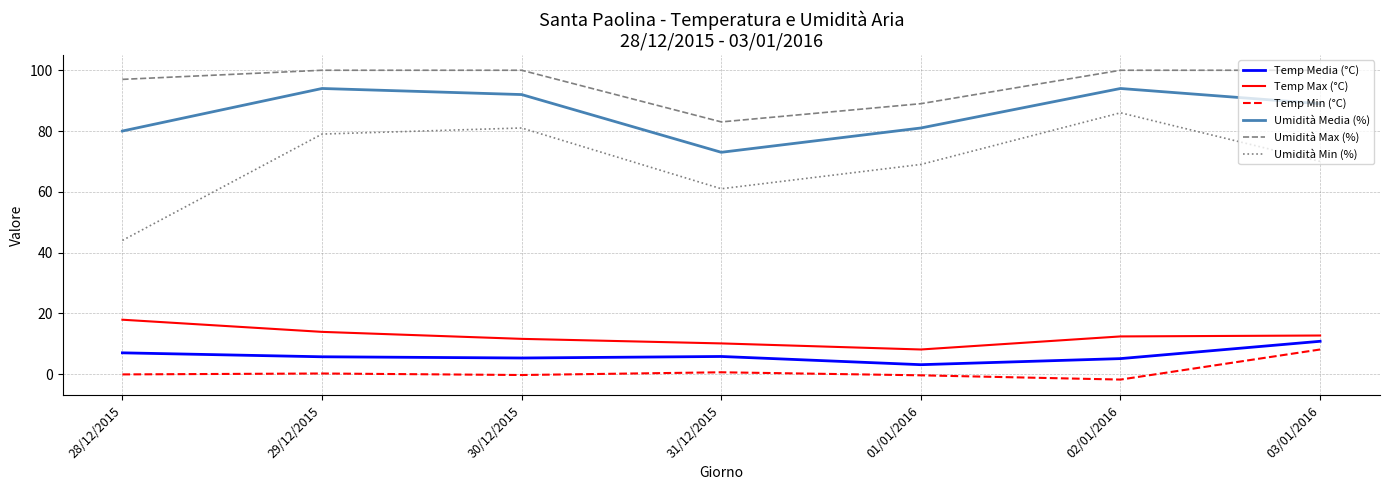

What is the sum of the Temp Max (°C) values at 02/01/2016 and 29/12/2015?

26.3